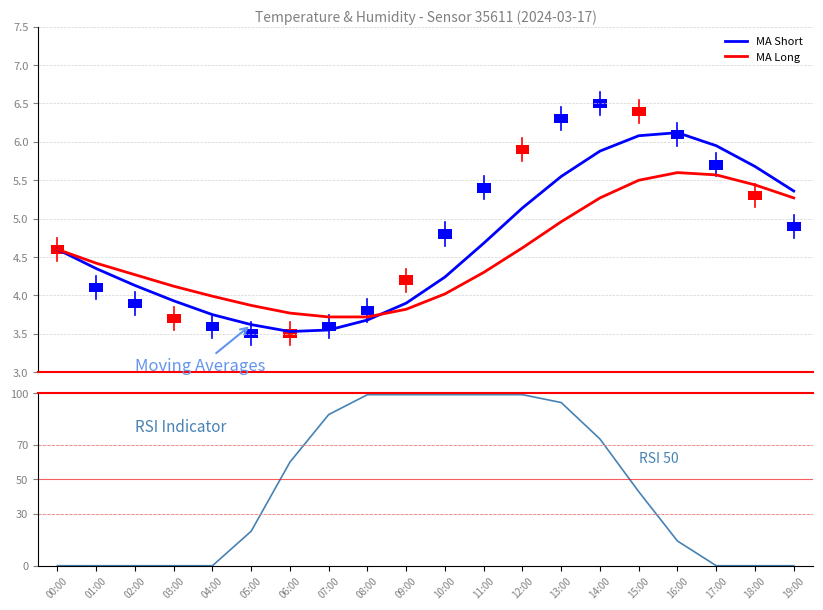

The MA Long series shows 7.5 at 15:00. True or false?

False